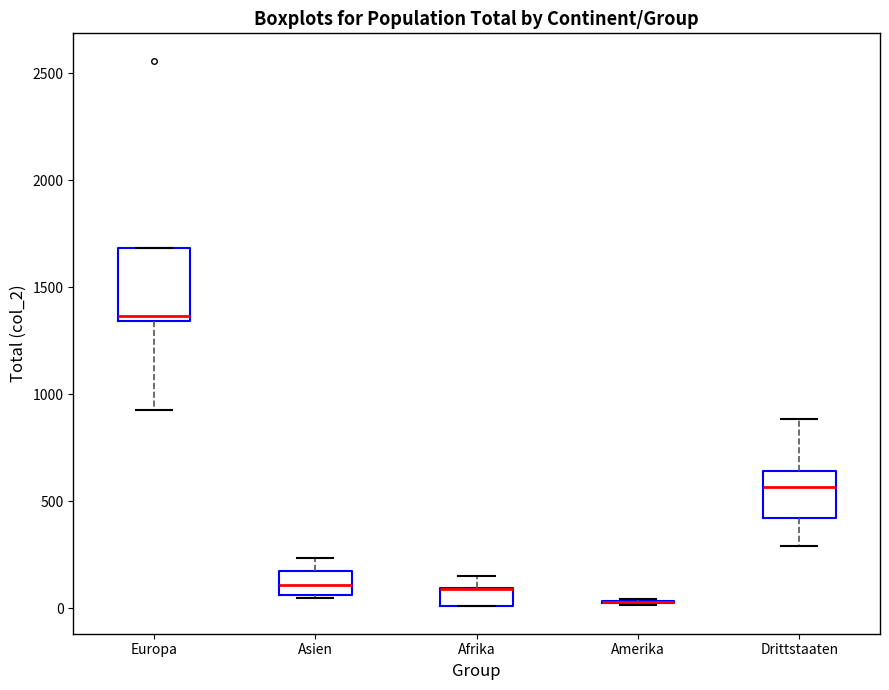

Reading left to right, read every box against the y-axis: the position of its median line, the range the box covers, and the ends of its whiskers. The values are not printed on the chart, so give them approximately, as read against the axis.

Europa: median 1350 (just above the box's lower edge), box 1350 to 1700, whiskers 950 to 1700
Asien: median 100, box 50 to 200, whiskers 50 (just below the box's lower edge) to 250
Afrika: median 100 (drawn on the box's upper edge), box 0 to 100, whiskers 0 to 150
Amerika: box collapsed to a line at 50, whiskers 0 to 50
Drittstaaten: median 550, box 400 to 650, whiskers 300 to 900